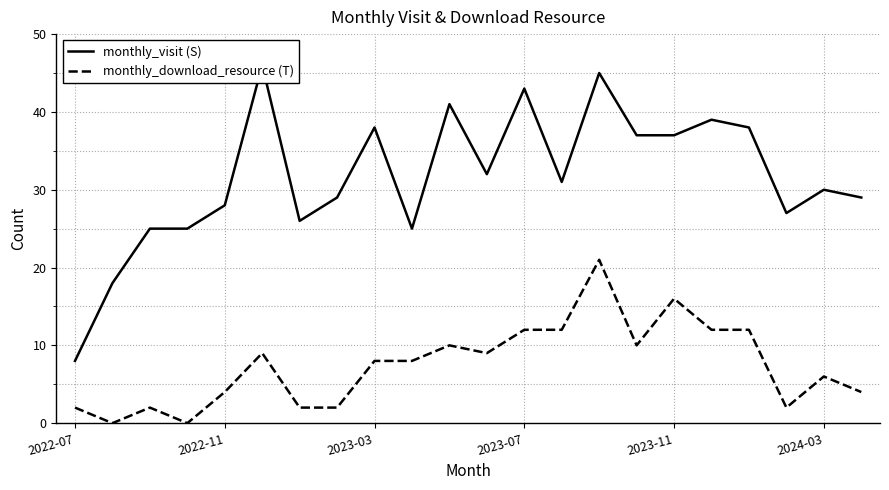

True or false: monthly_download_resource (T) and monthly_visit (S) intersect in this chart.

False